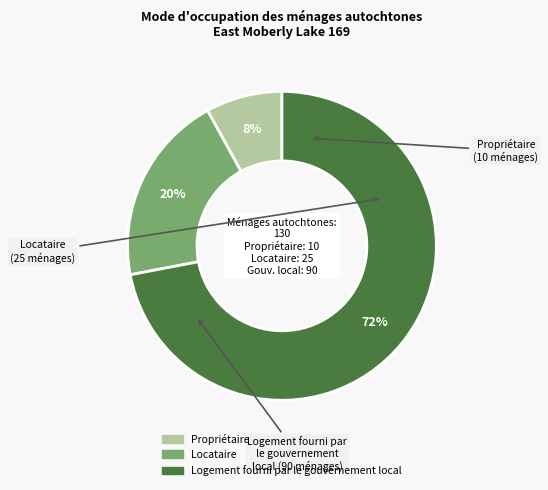

Approximately how many times larger is the value at Logement fourni par le gouvernement local compared to Propriétaire?

9.0